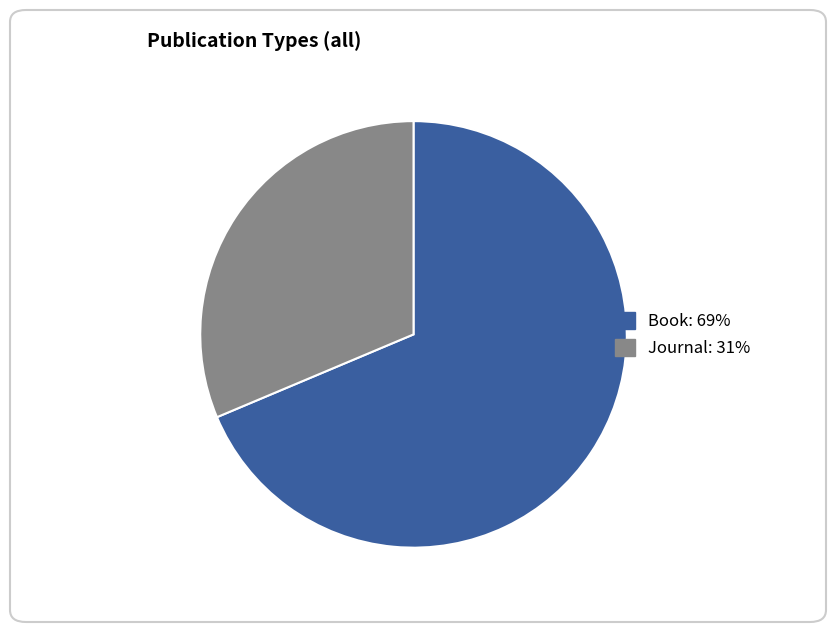

Is there a majority slice in this chart?

Yes